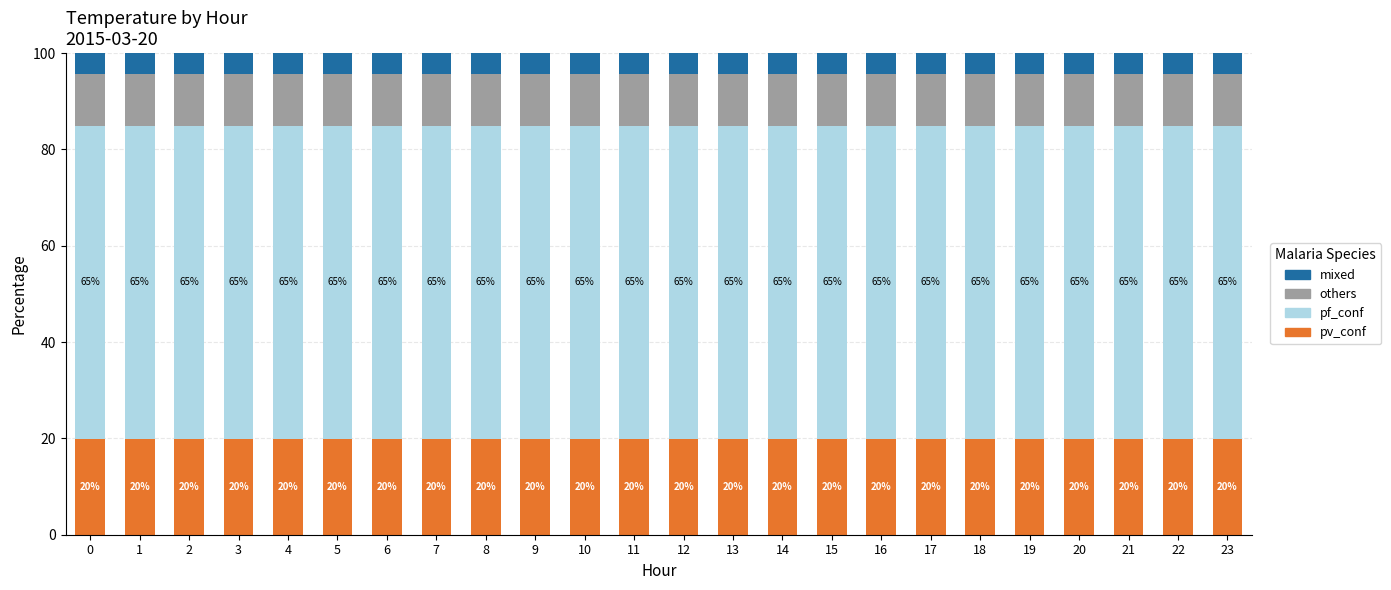

What is the total value across all series at 20?

100.0